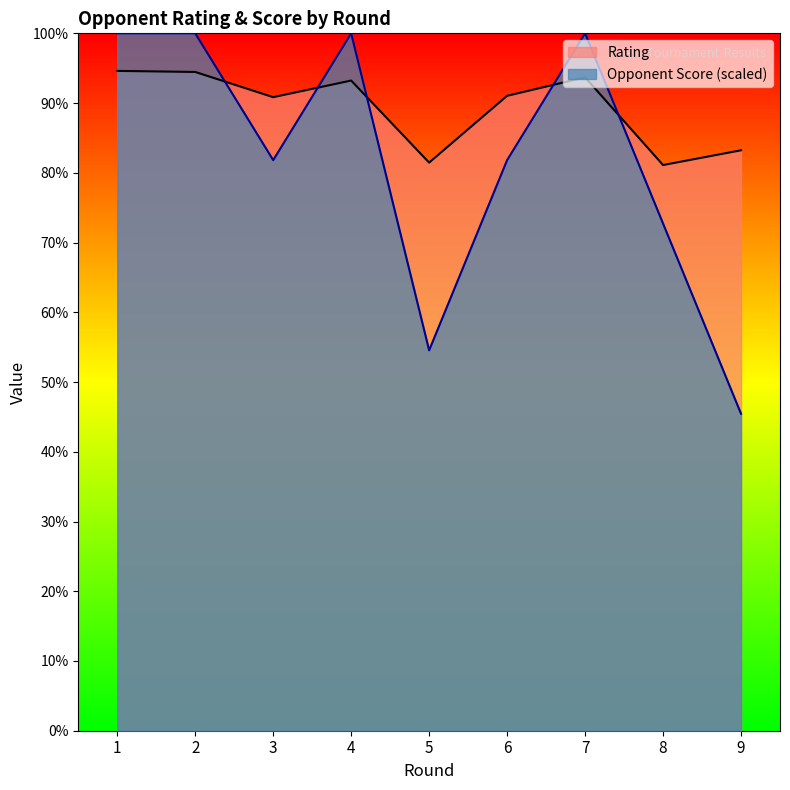

Reading left to right, list all the values displayed in this chart.

Rating: 2460.0	2456.0	2362.0	2424.0	2118.0	2367.0	2436.0	2109.0	2164.0
Opponent Score: 2600.0	2600.0	2127.3	2600.0	1418.2	2127.3	2600.0	1890.9	1181.8